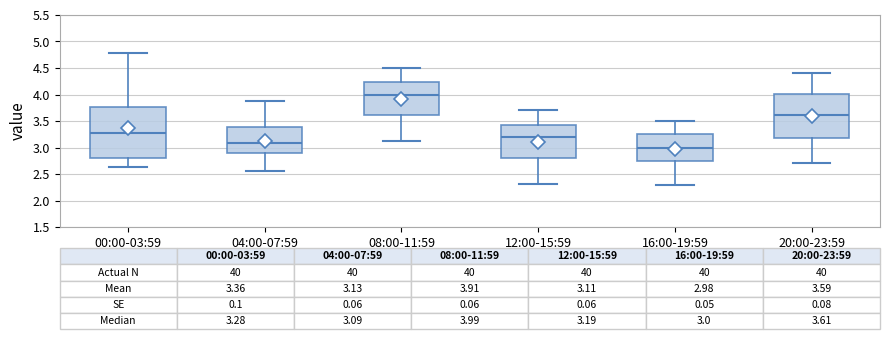

Which box has the highest median line?

08:00-11:59